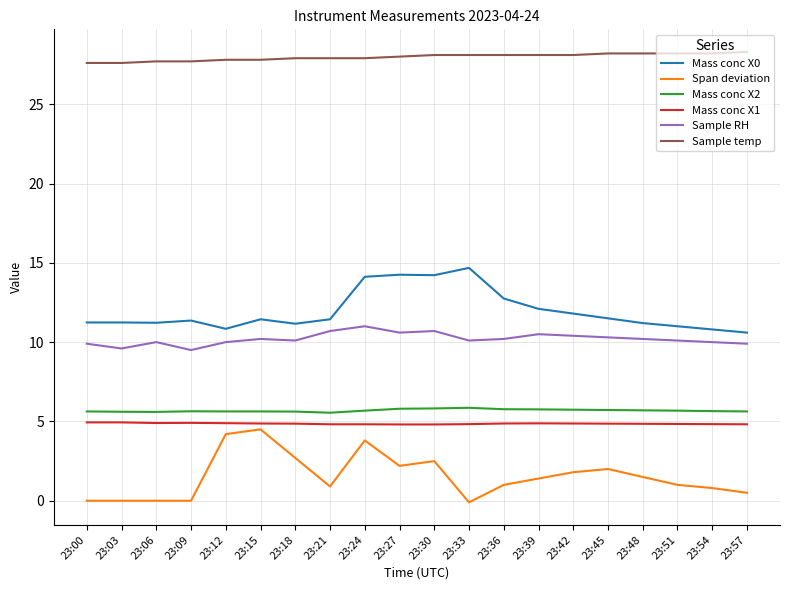

What is the spread (max minus min) of values at 23:03?

27.6